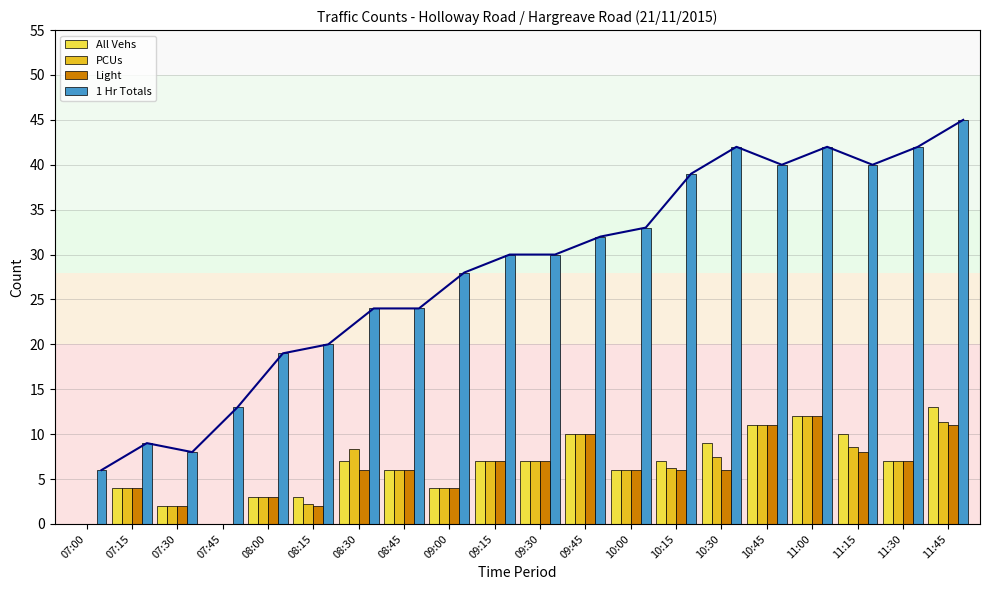

How many groups of bars are there?

20